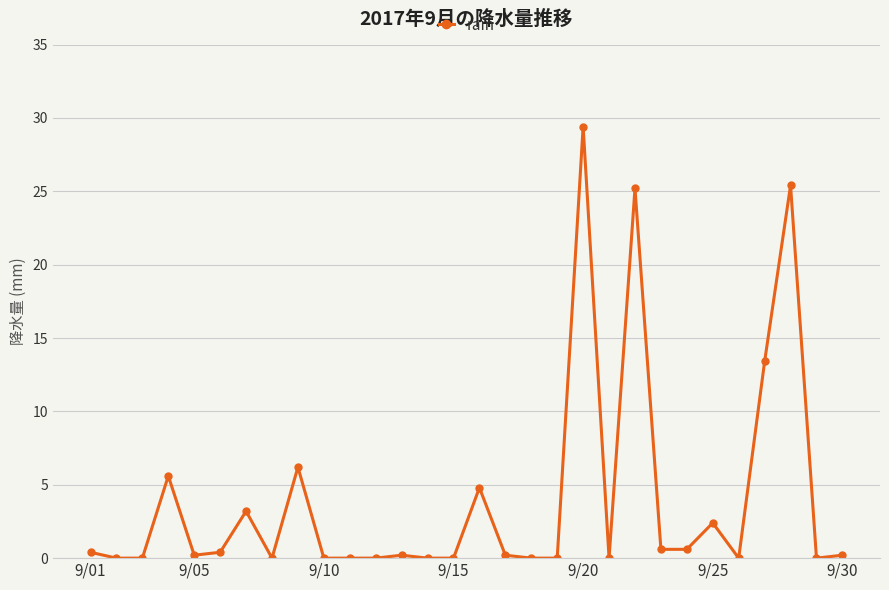

How many lines are shown in the chart?

1